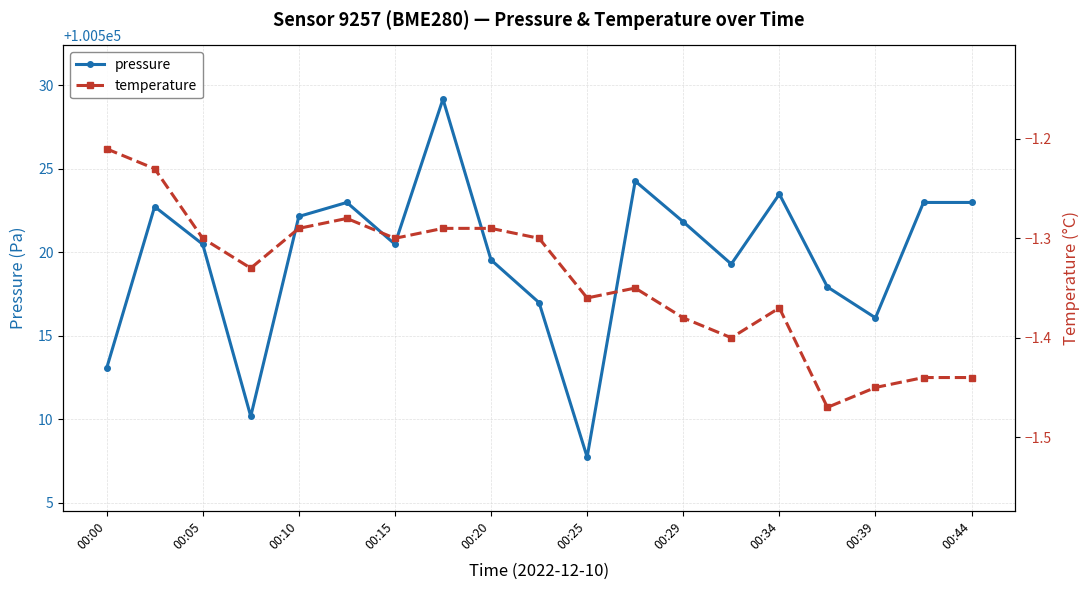

Reading left to right, transcribe all the data shown in this chart.

pressure: 100513.0	100522.7	100520.5	100510.2	100522.1	100523.0	100520.5	100529.2	100519.5	100517.0	100507.7	100524.2	100521.8	100519.3	100523.5	100517.9	100516.1	100523.0	100523.0
temperature: -1.2	-1.2	-1.3	-1.3	-1.3	-1.3	-1.3	-1.3	-1.3	-1.3	-1.4	-1.4	-1.4	-1.4	-1.4	-1.5	-1.4	-1.4	-1.4